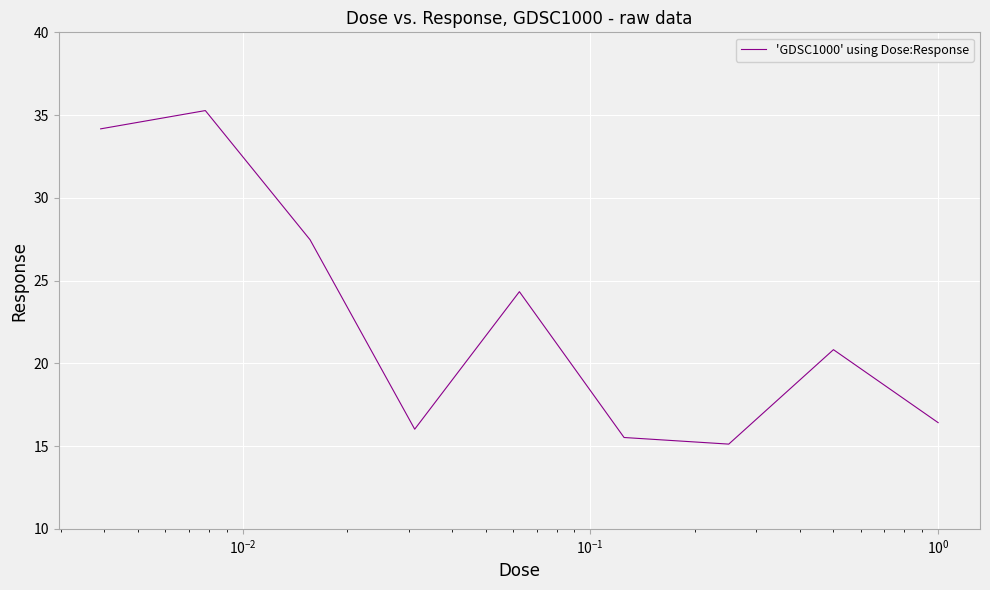

What is the smallest value displayed?

15.1